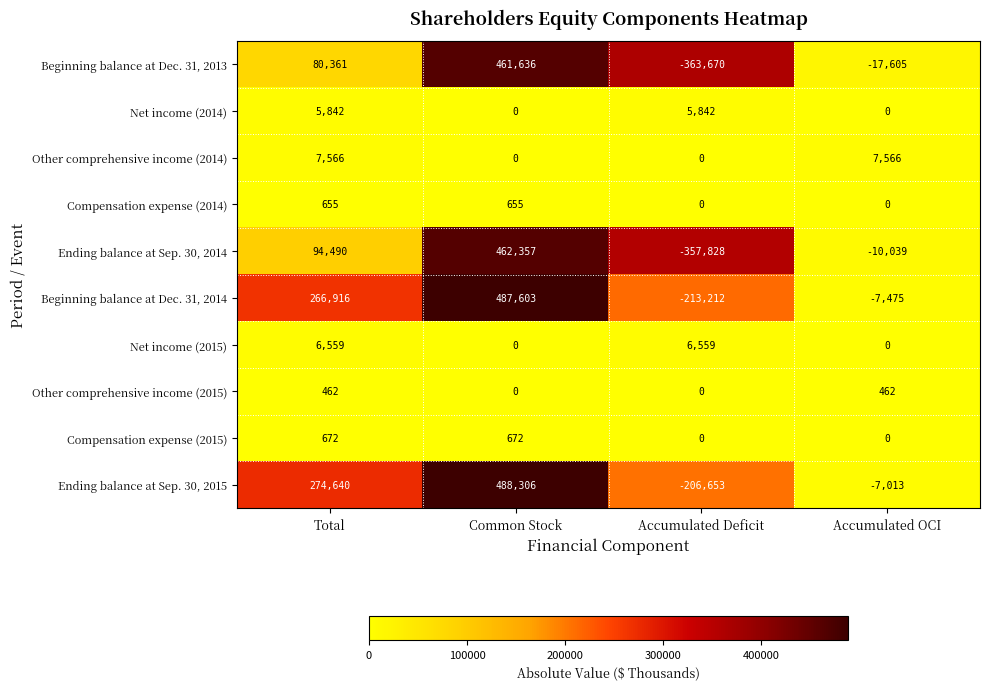

Is it true that Beginning balance at Dec. 31, 2014 equals -91587 at Accumulated Deficit?

False